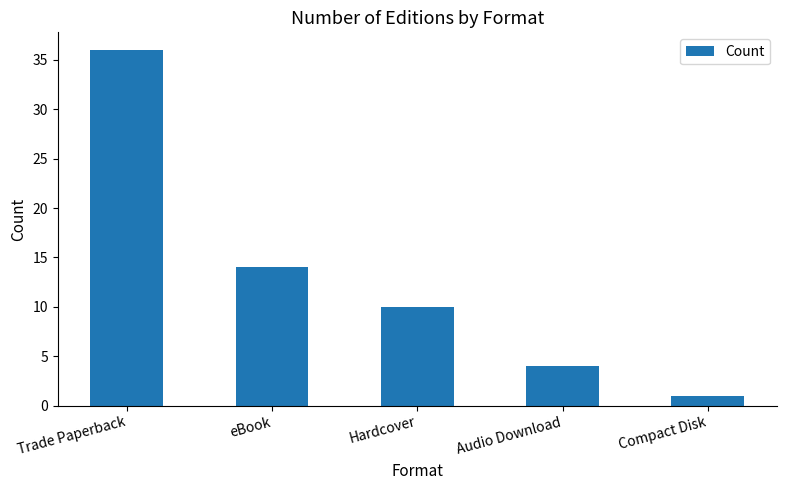

The chart shows a value of 36 at Trade Paperback. True or false?

True